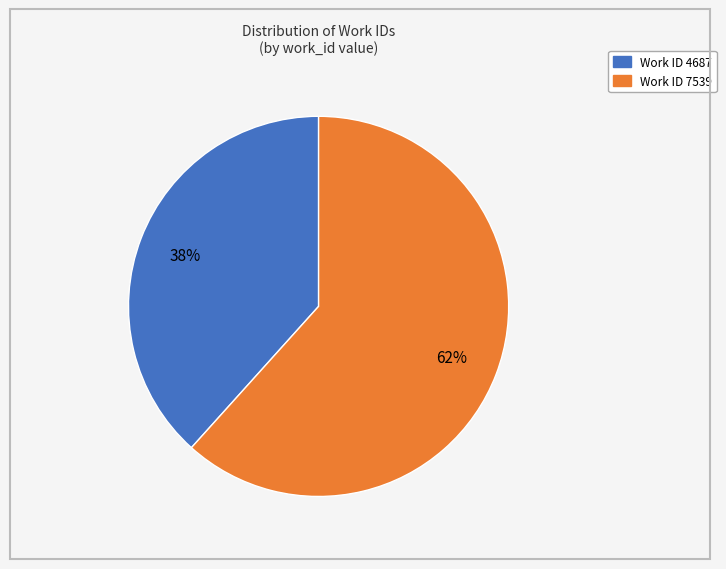

Is the sum of Work ID 7539 and Work ID 4687 greater than half?

Yes